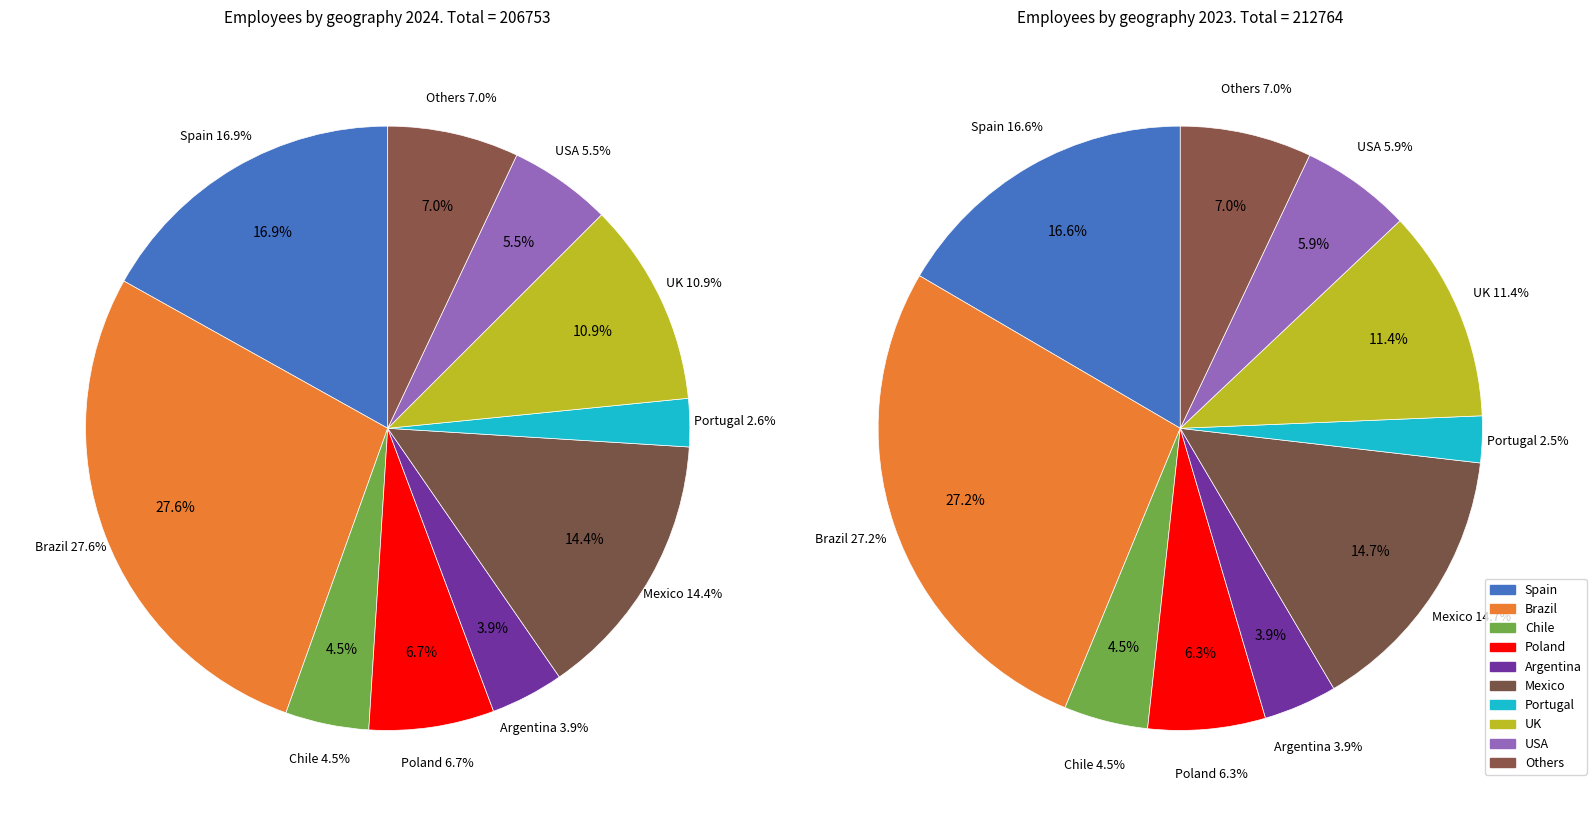

What percentage is NOT represented by Chile?

95.5%